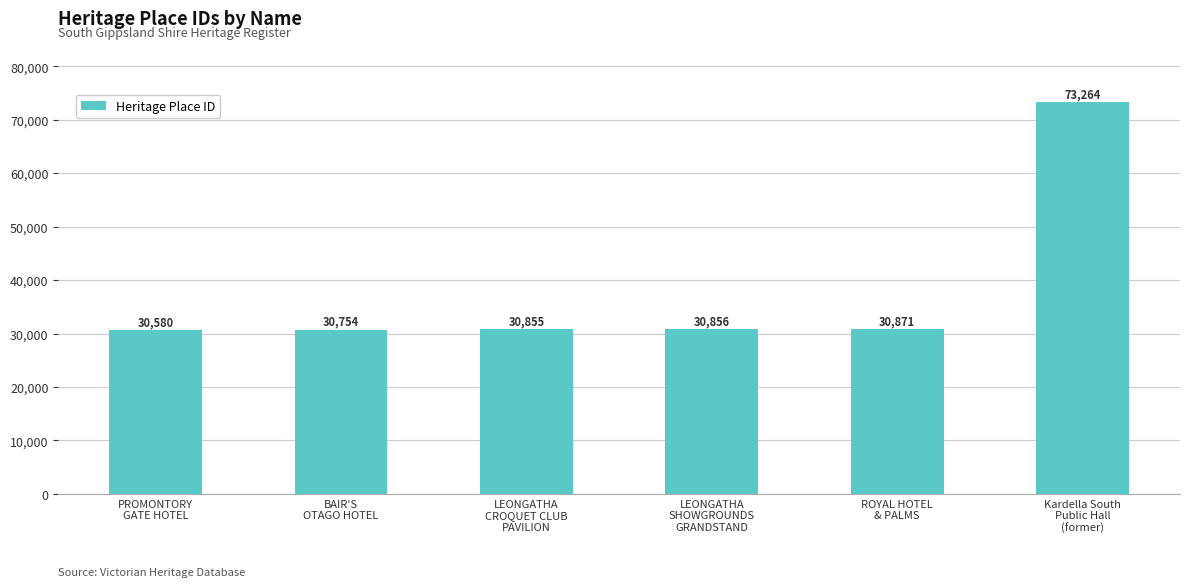

What is the difference between the second highest and second lowest values?

117